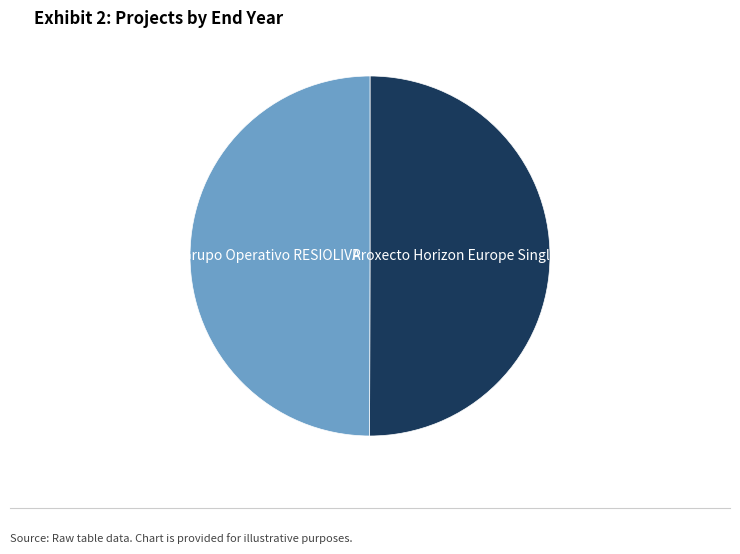

Count the number of slices in the pie.

2